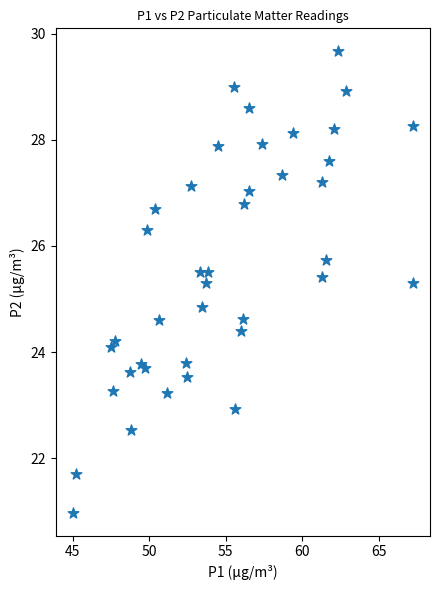

What Y value in the scatter plot is closest to 25?

24.9